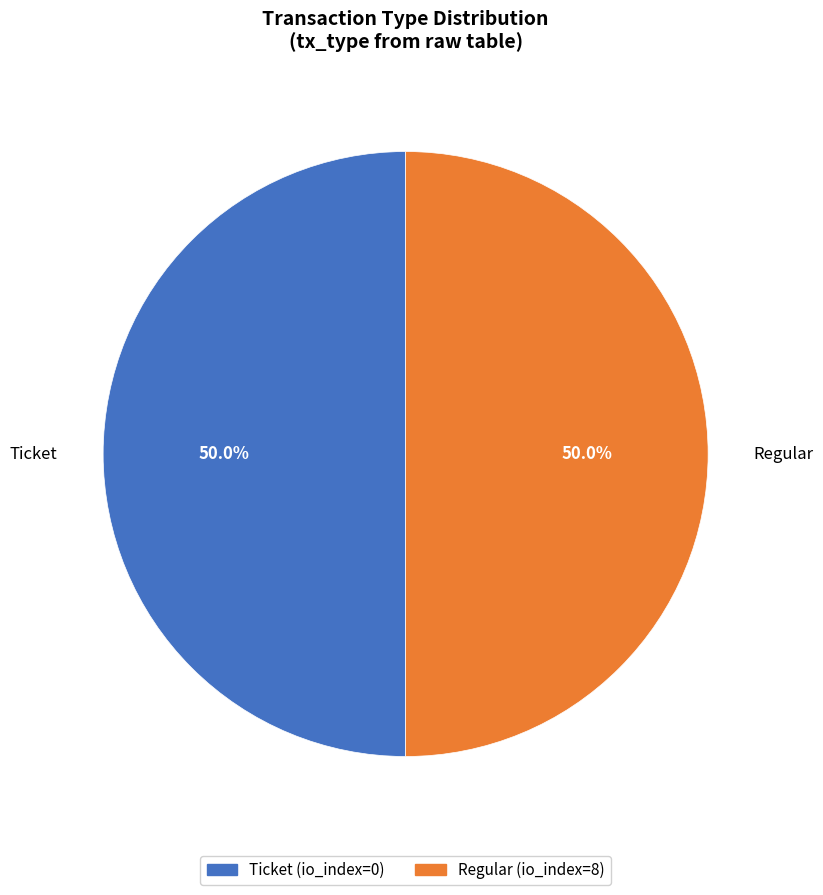

What percentage is NOT represented by Regular?

50.0%